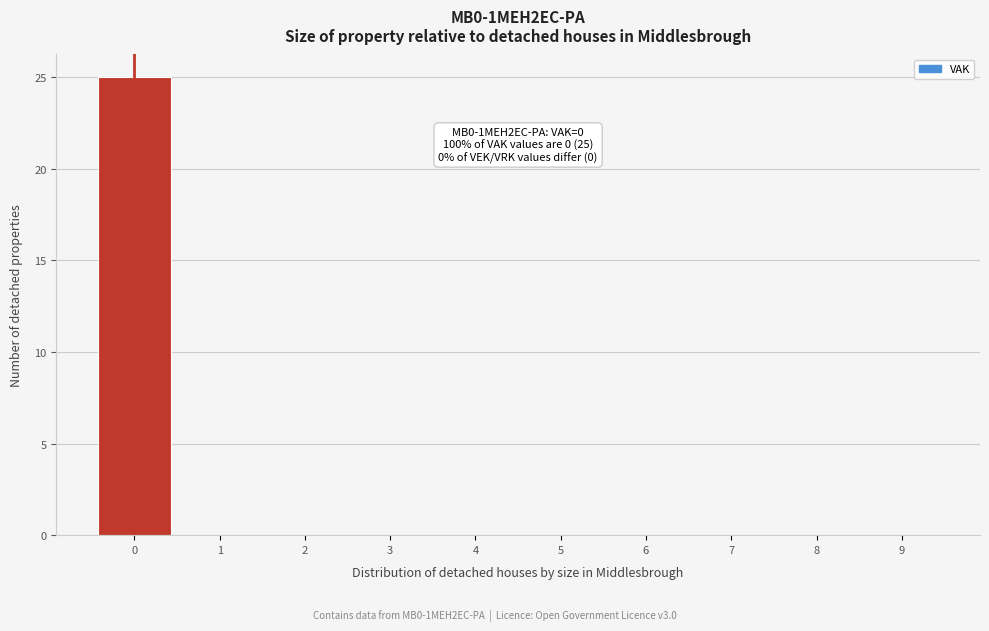

Reading left to right, what are all the values shown in this chart?

0=25	1=0	2=0	3=0	4=0	5=0	6=0	7=0	8=0	9=0